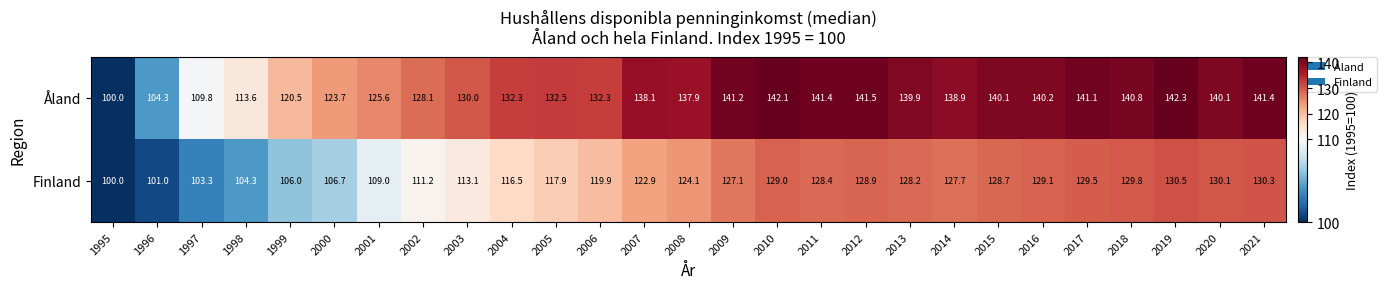

What is the maximum value shown in the chart?

142.3